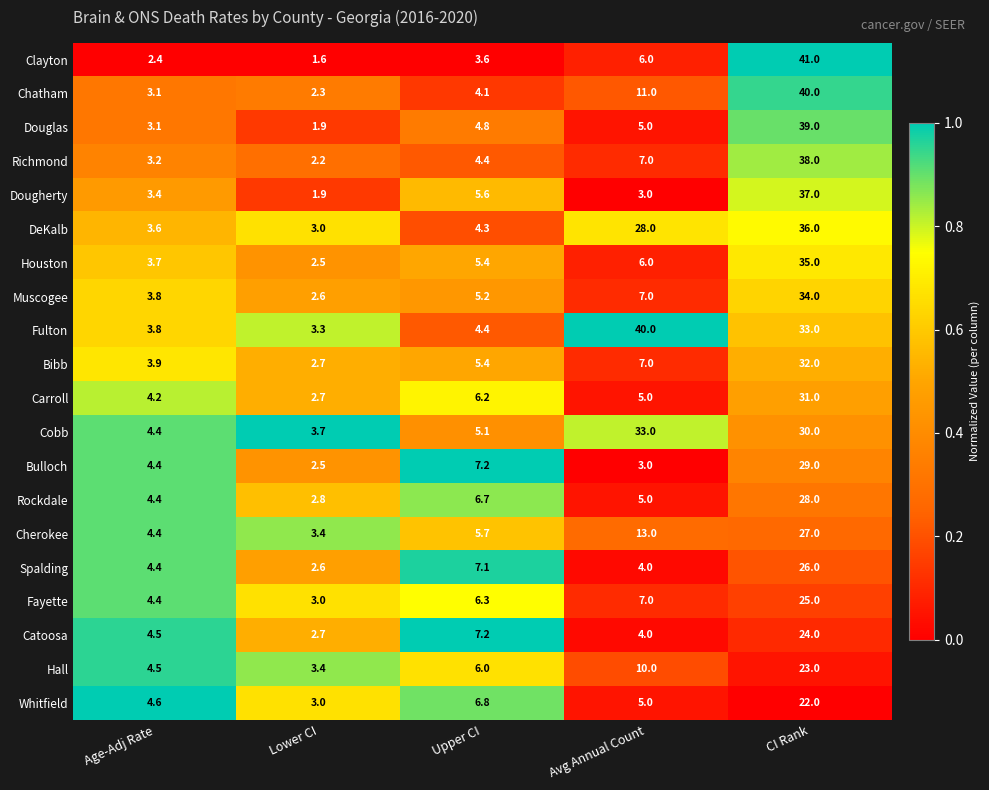

Between Lower CI and Upper CI, which series saw the biggest shift?

Bulloch